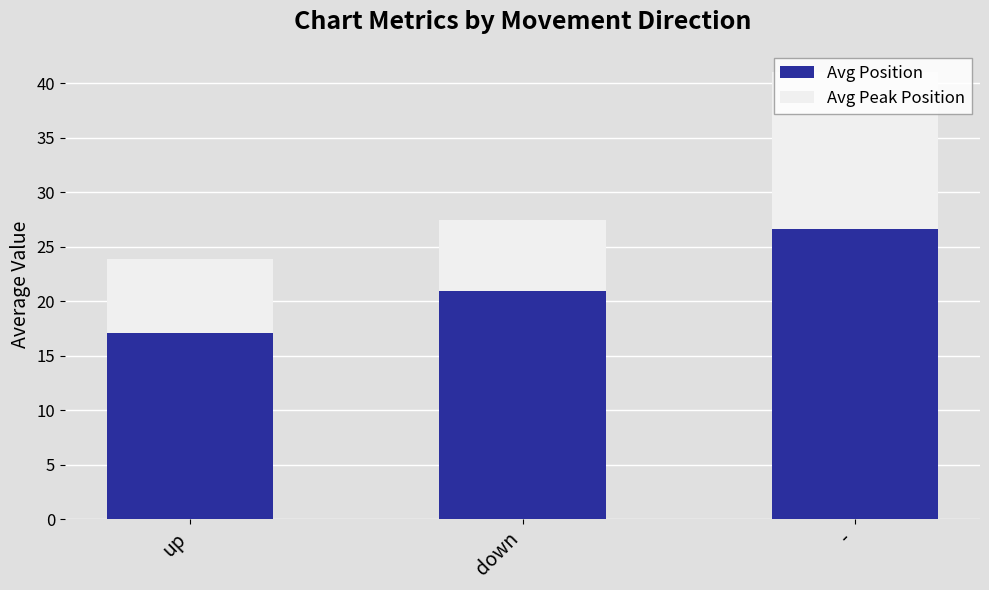

At which label does Avg Position reach its minimum?

up